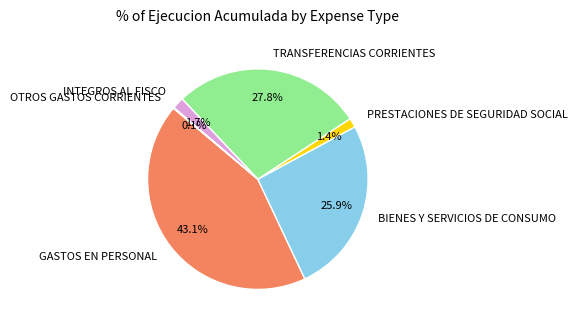

Which has a higher value, BIENES Y SERVICIOS DE CONSUMO or GASTOS EN PERSONAL?

GASTOS EN PERSONAL